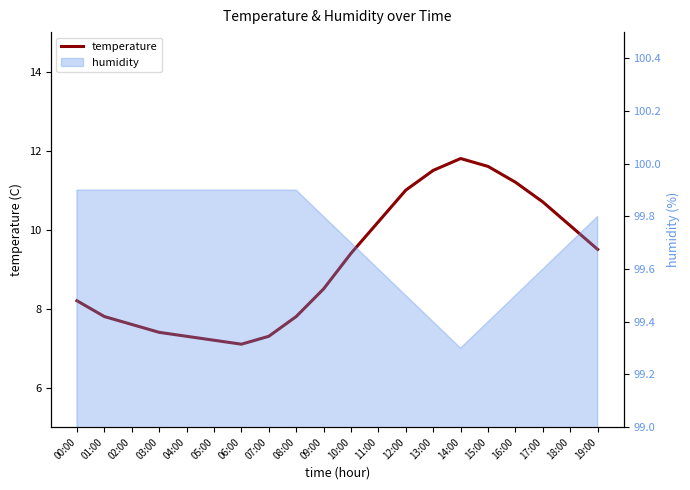

What is the label of the 10th point from the left?

09:00